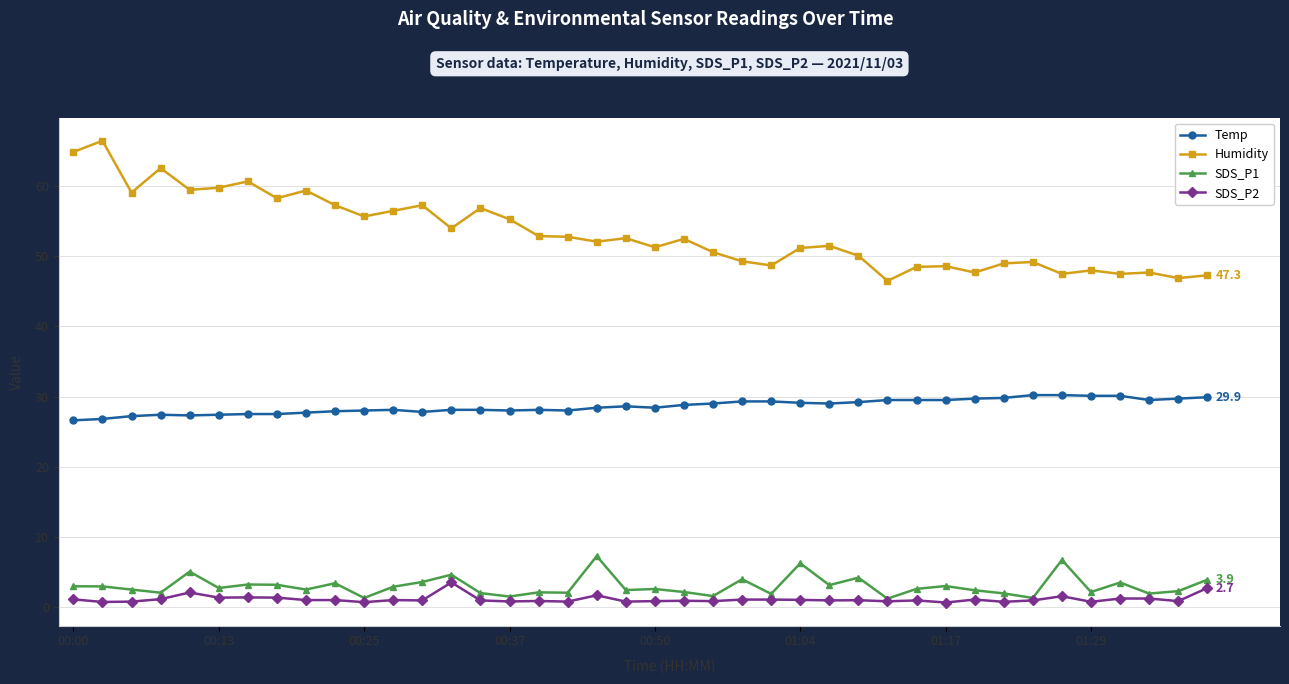

What is the smallest value displayed?

0.6